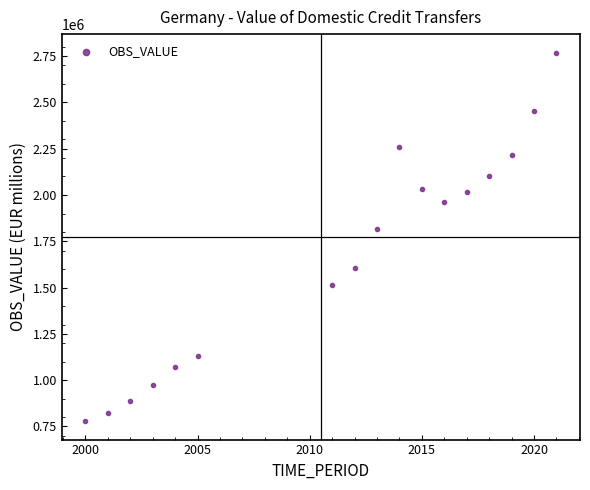

What is the range of X values (max minus min)?

21.0